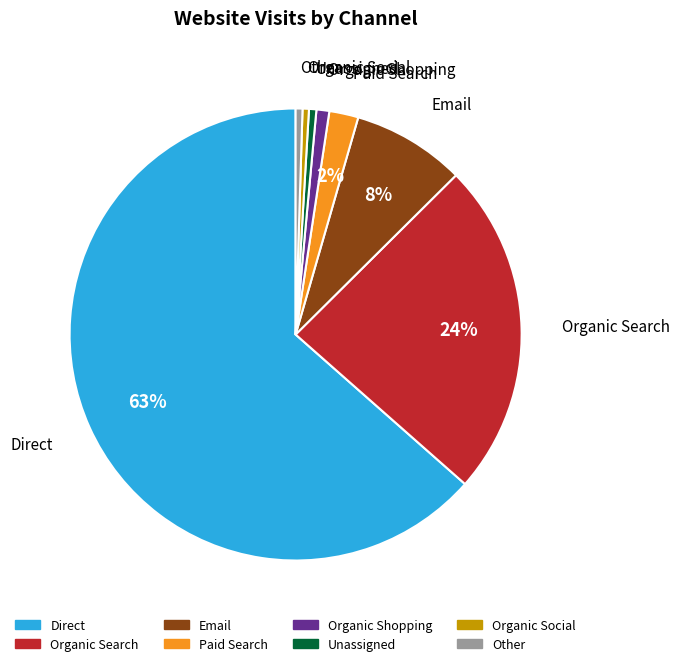

Between Organic Search and Organic Shopping, which is larger?

Organic Search